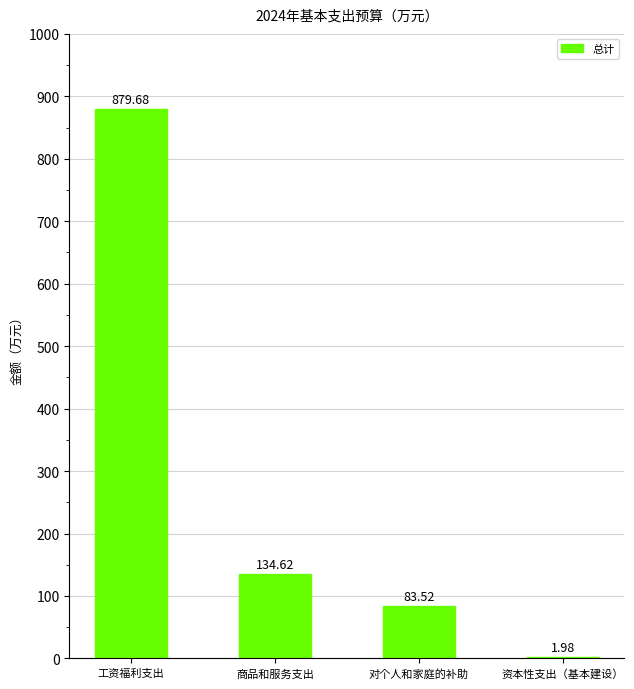

How many values exceed 134?

2